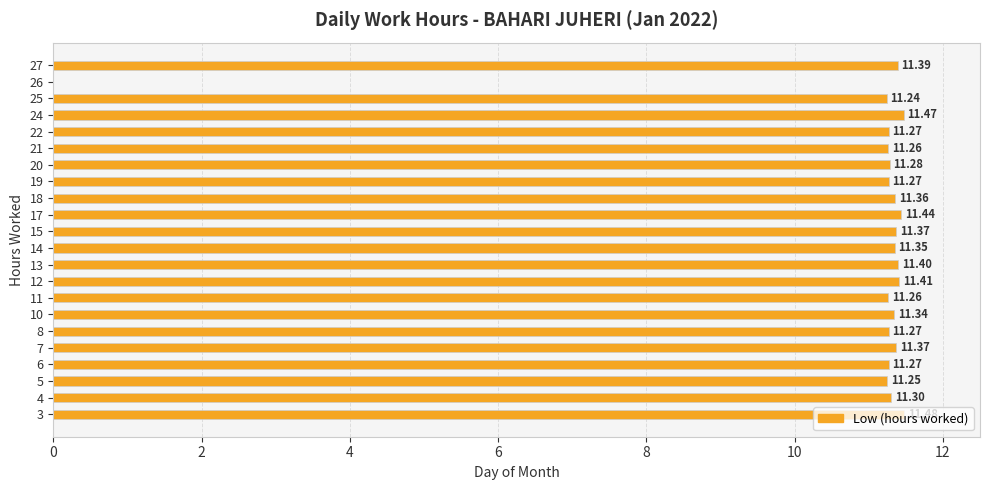

Which has a higher value, 13 or 11?

13